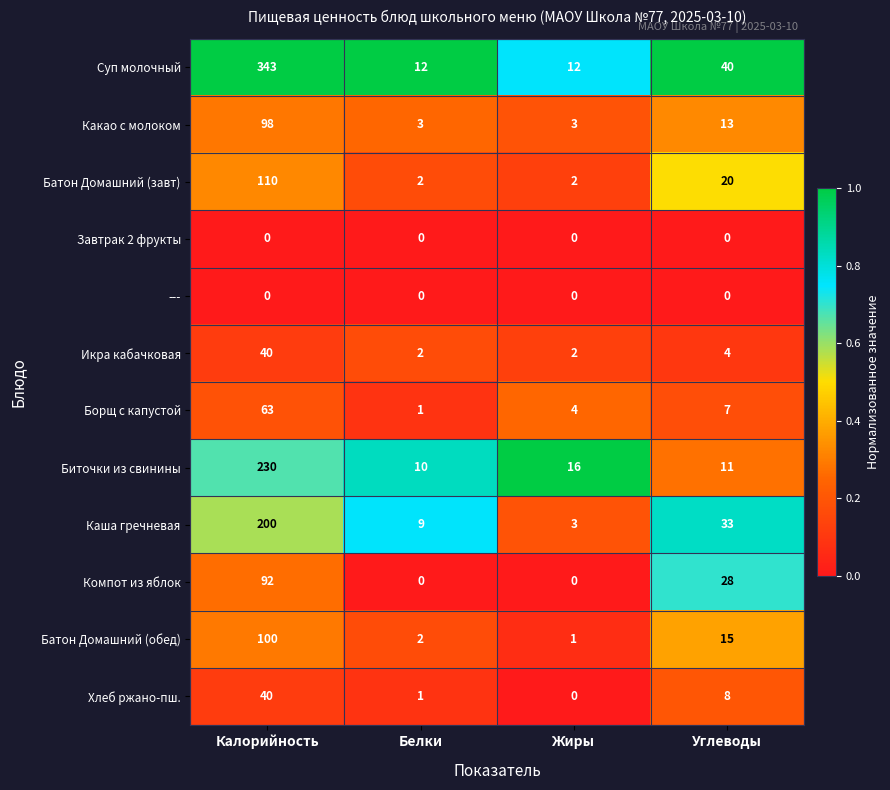

What is the average value of the Икра кабачковая series?

12